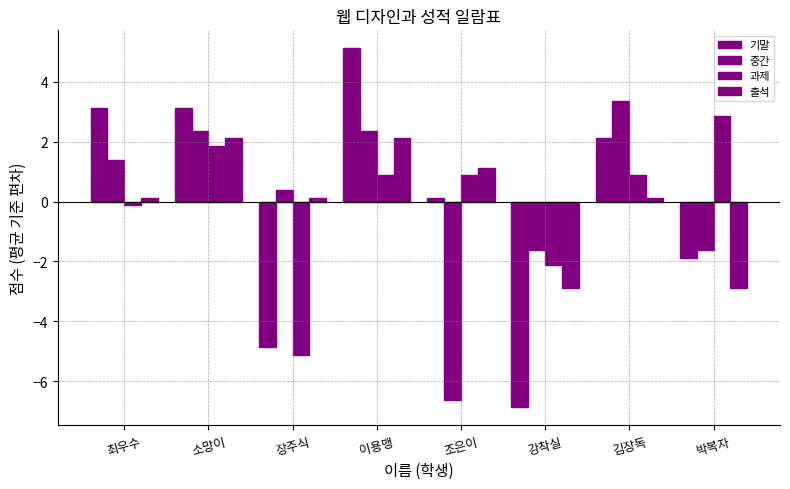

How many groups of bars are there?

8